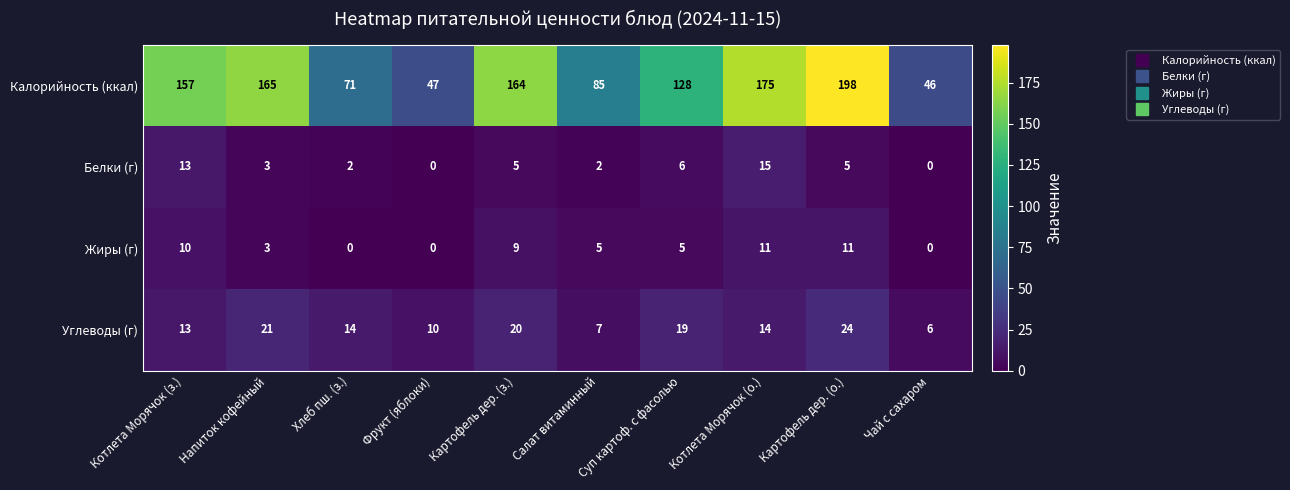

Which series has the largest total across all categories?

Калорийность (ккал)